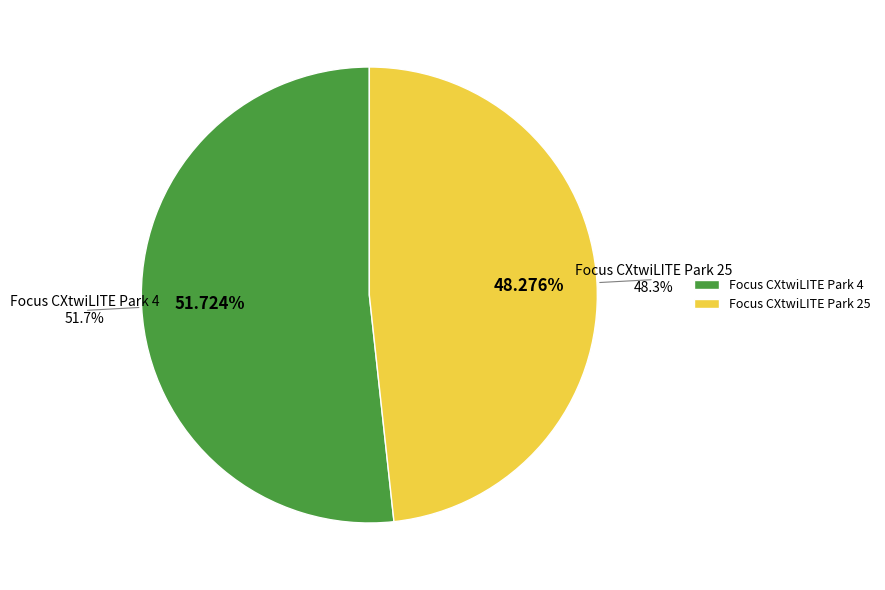

To the nearest percent, what is the combined percentage of Focus CXtwiLITE Park 4 and Focus CXtwiLITE Park 25?

100%